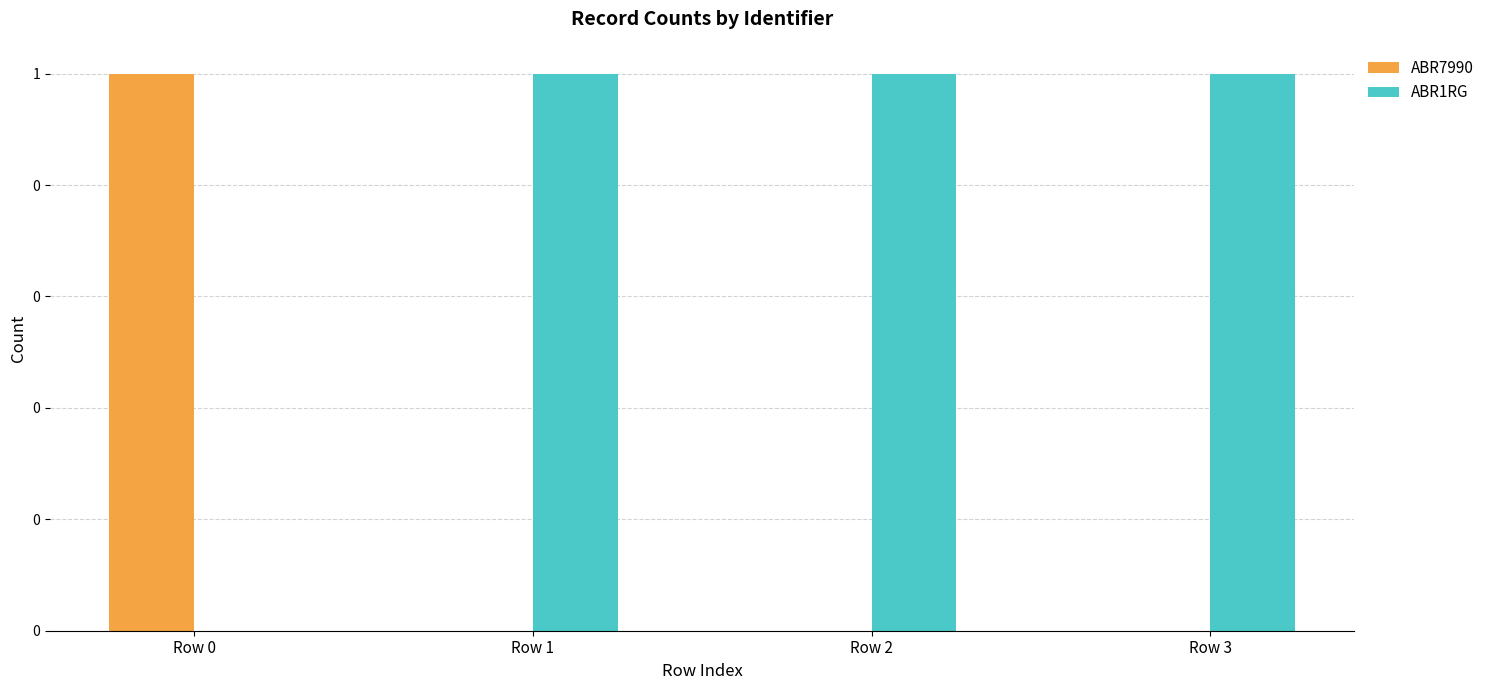

Reading right to left, what are all the values shown in this chart?

ABR7990: Row 3=0	Row 2=0	Row 1=0	Row 0=1
ABR1RG: Row 3=1	Row 2=1	Row 1=1	Row 0=0